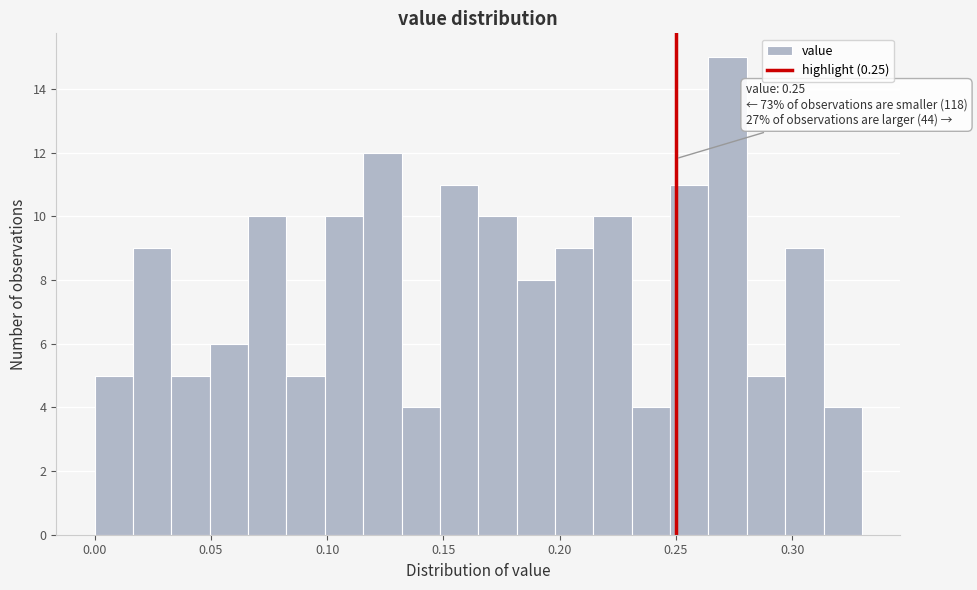

Read against the x-axis, roughly where is the centre of the tallest bar?

0.270